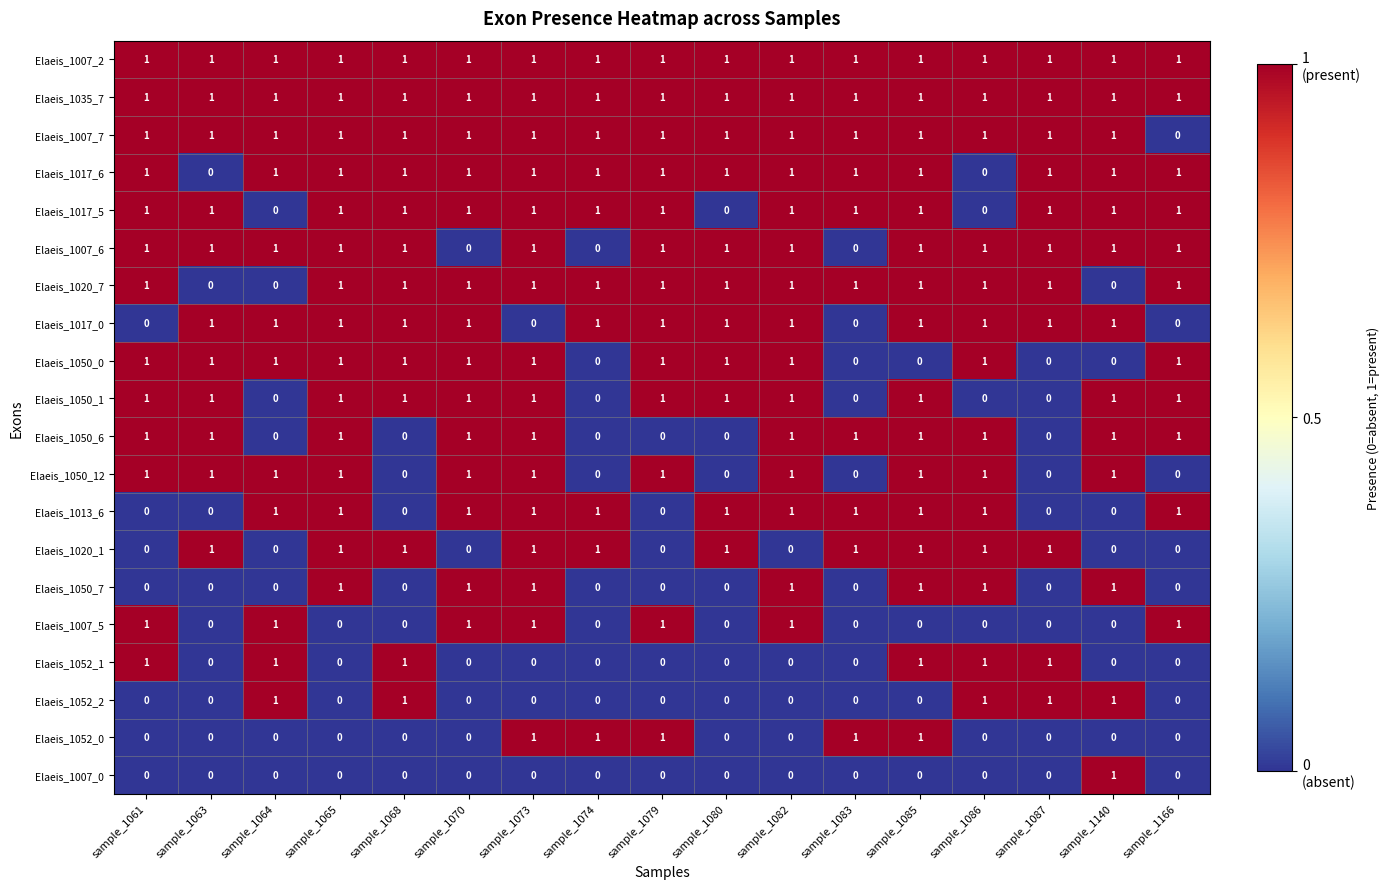

What is the sum of all Elaeis_1035_7 values?

17